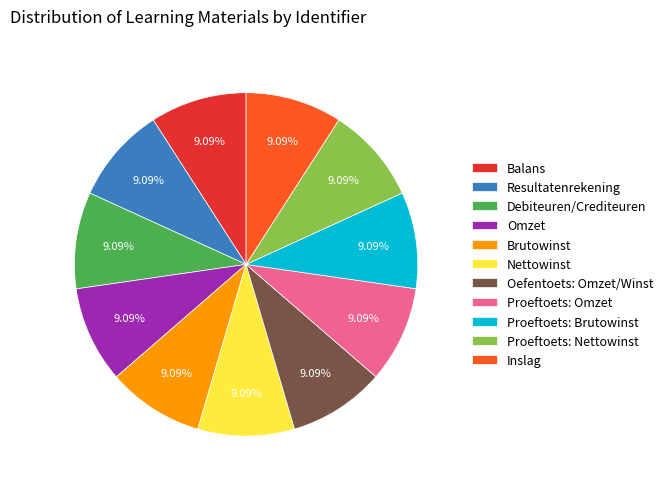

Combined, do Proeftoets: Nettowinst and Proeftoets: Omzet account for over 50%?

No